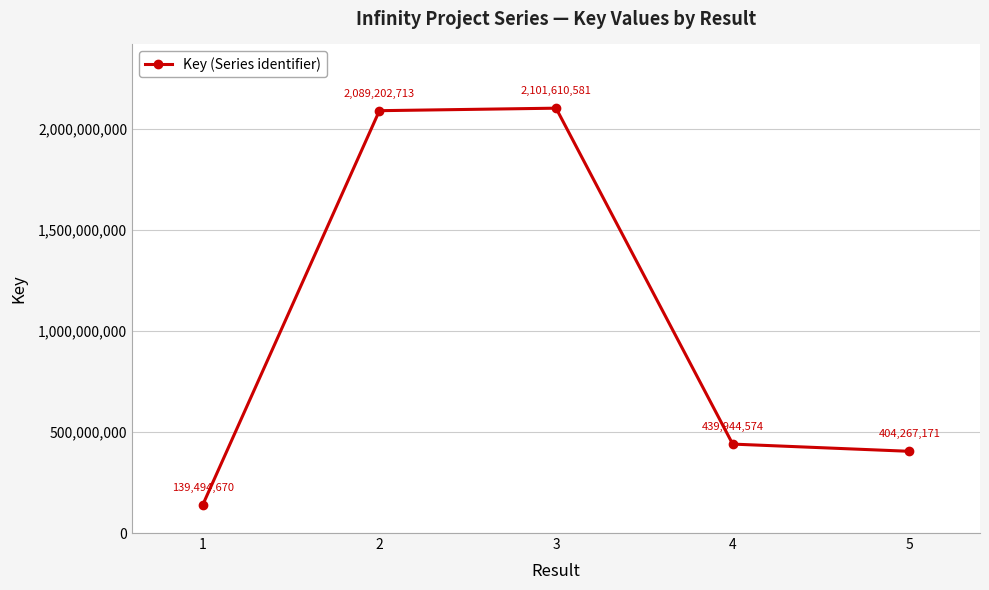

How many series are shown in this chart?

1